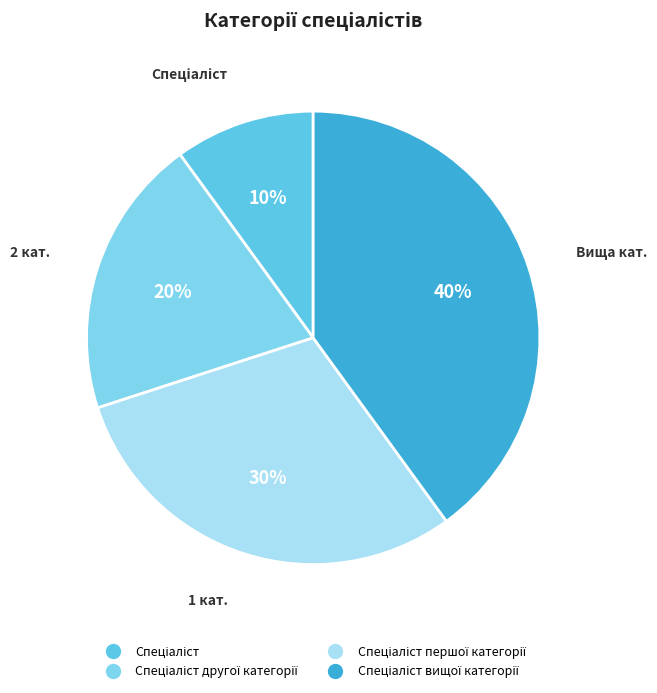

To the nearest percent, what is the average slice percentage?

25%